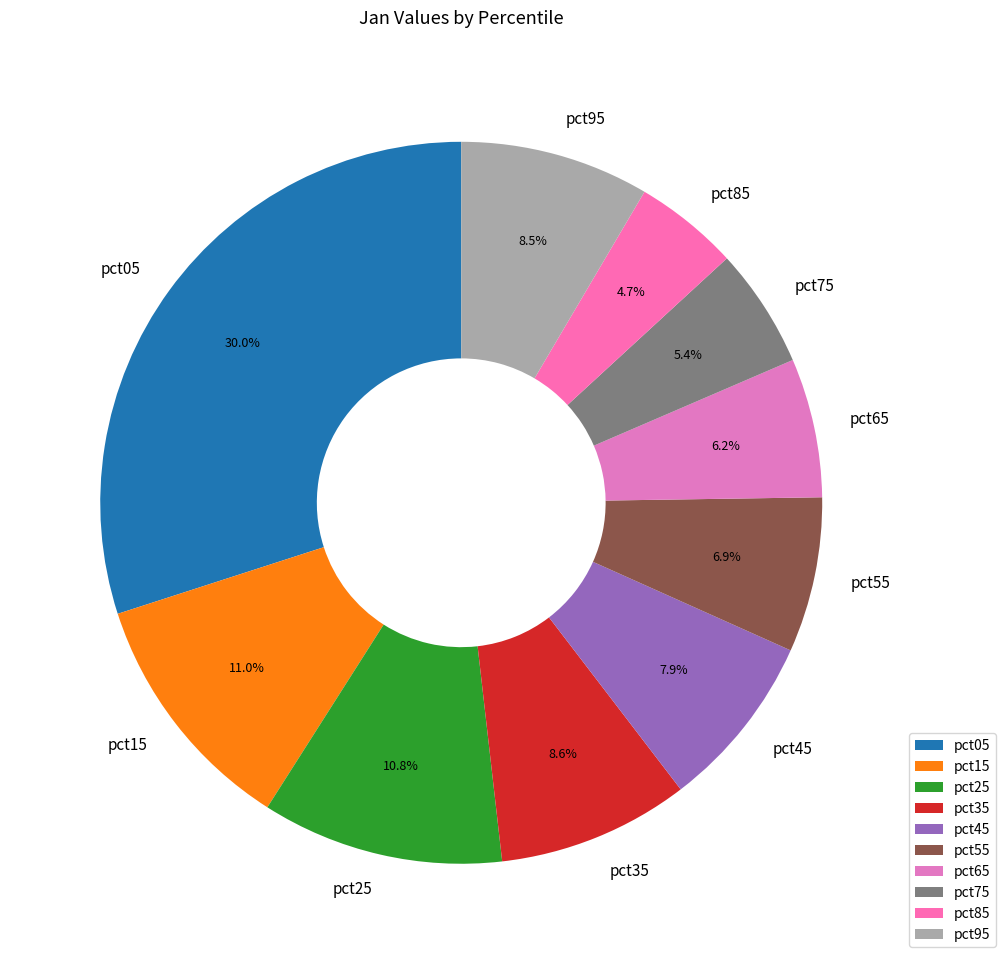

What portion of the pie excludes pct85?

95.3%